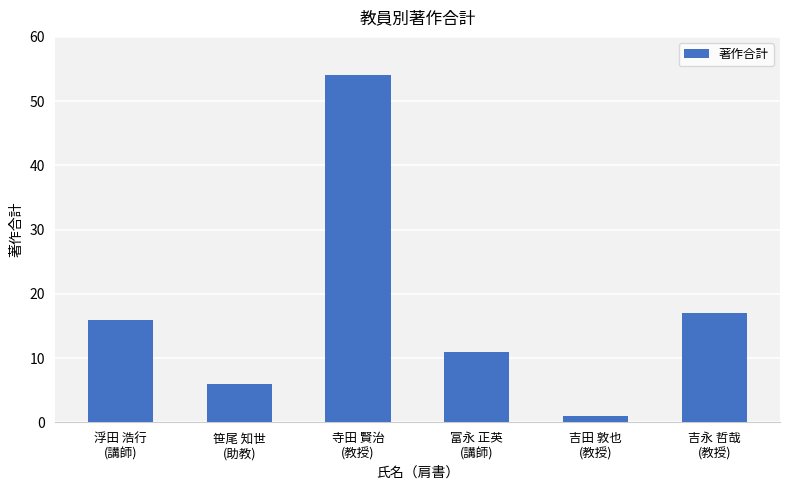

What is the minimum value shown in the chart?

1